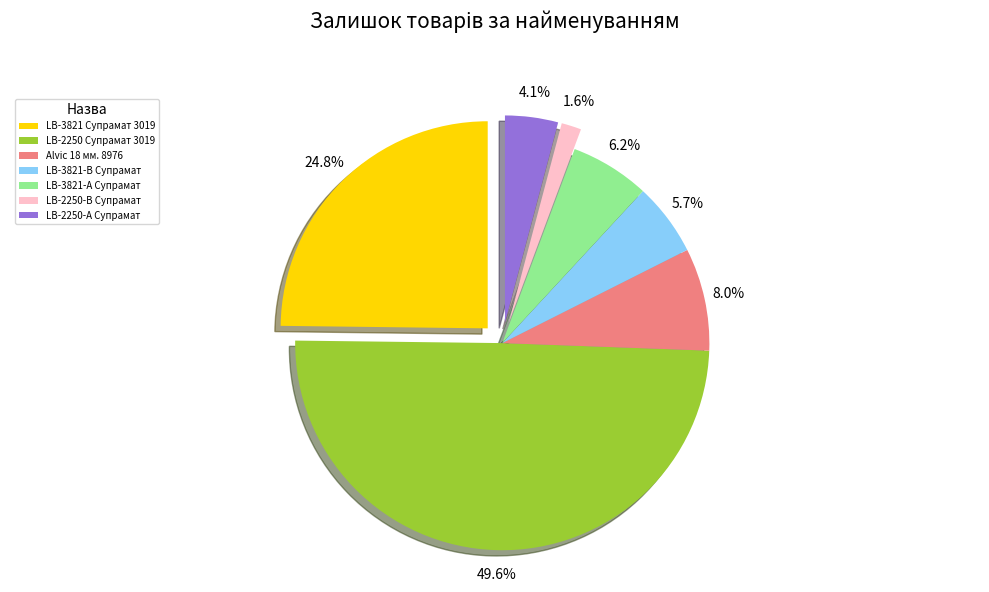

To the nearest percent, what percentage of the pie is LB-3821 Супрамат 3019?

25%